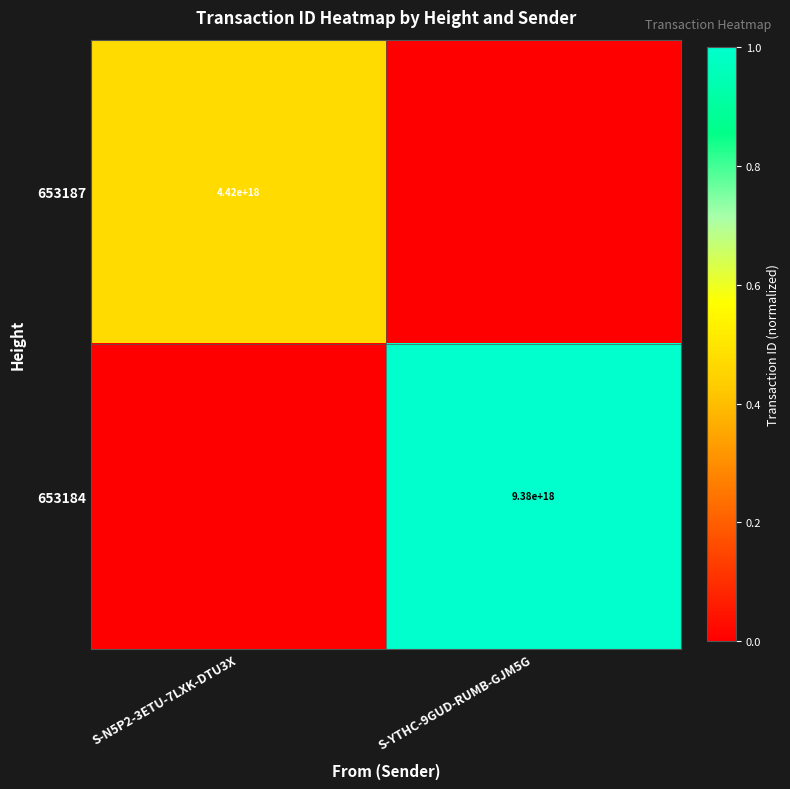

Which has a higher value, S-YTHC-9GUD-RUMB-GJM5G or S-N5P2-3ETU-7LXK-DTU3X?

S-N5P2-3ETU-7LXK-DTU3X